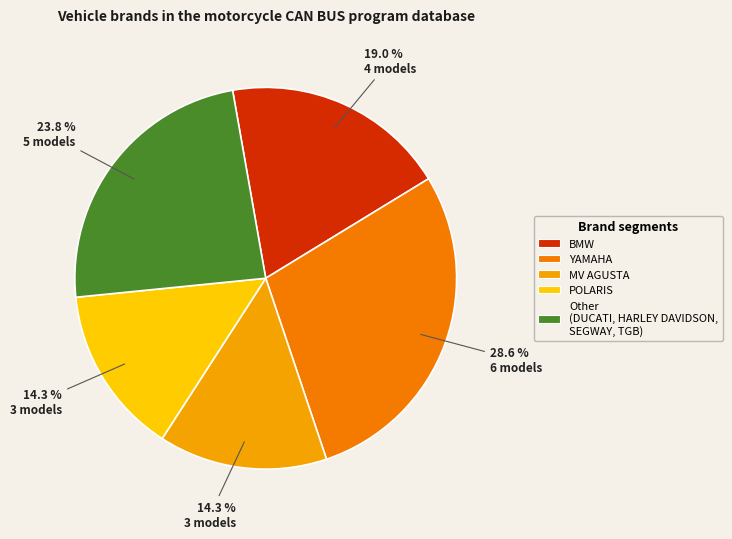

To the nearest percent, what is the combined percentage of YAMAHA and BMW?

48%